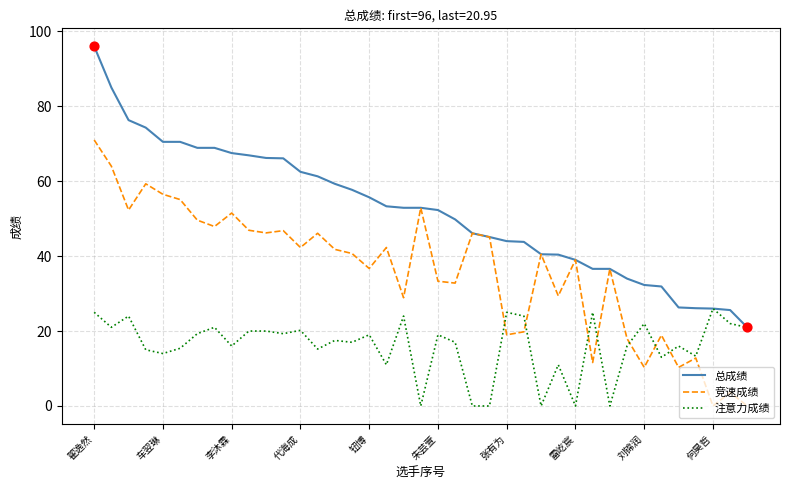

Rank the series by their maximum value, from highest to lowest.

总成绩, 竞速成绩, 注意力成绩